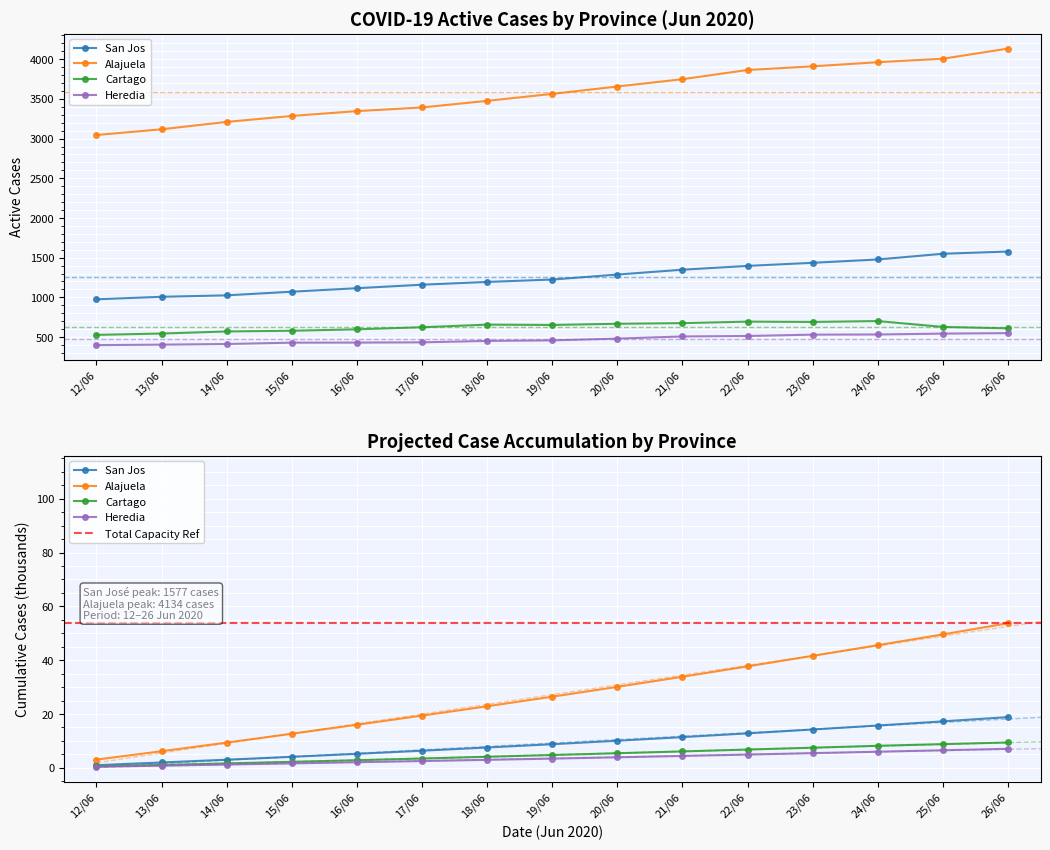

What position from the left is 20/06?

9